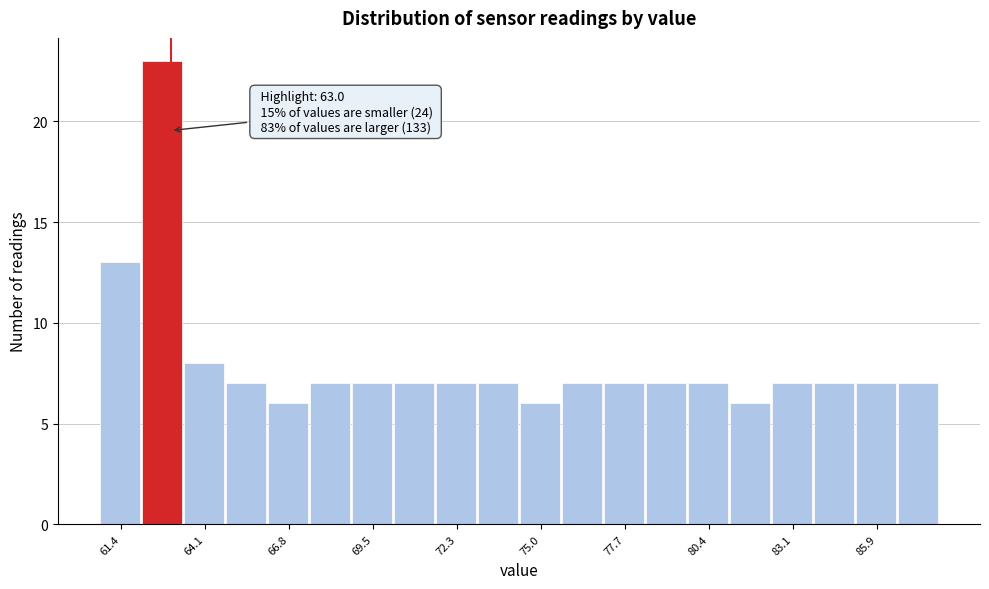

Around what value on the x-axis is the tallest bar? Give the approximate position of its centre, as read against the axis.

62.5